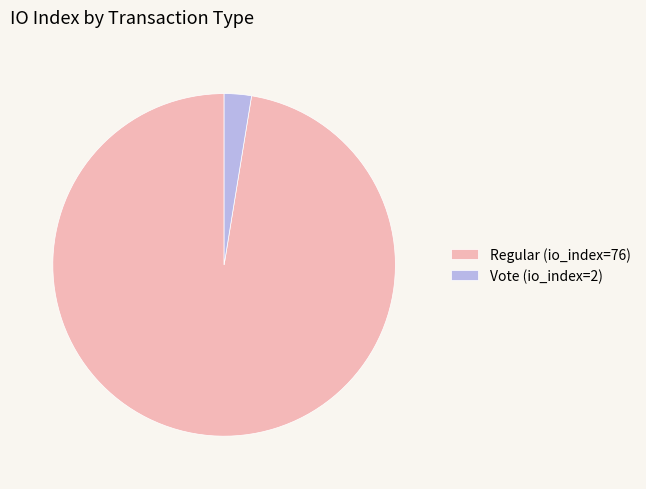

How many segments does this pie chart have?

2